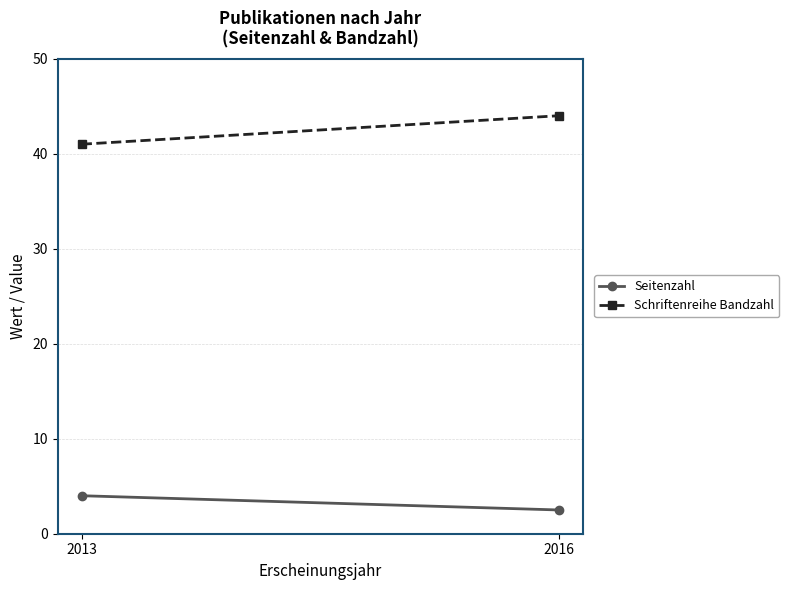

Which category has the lowest value across all series?

2016